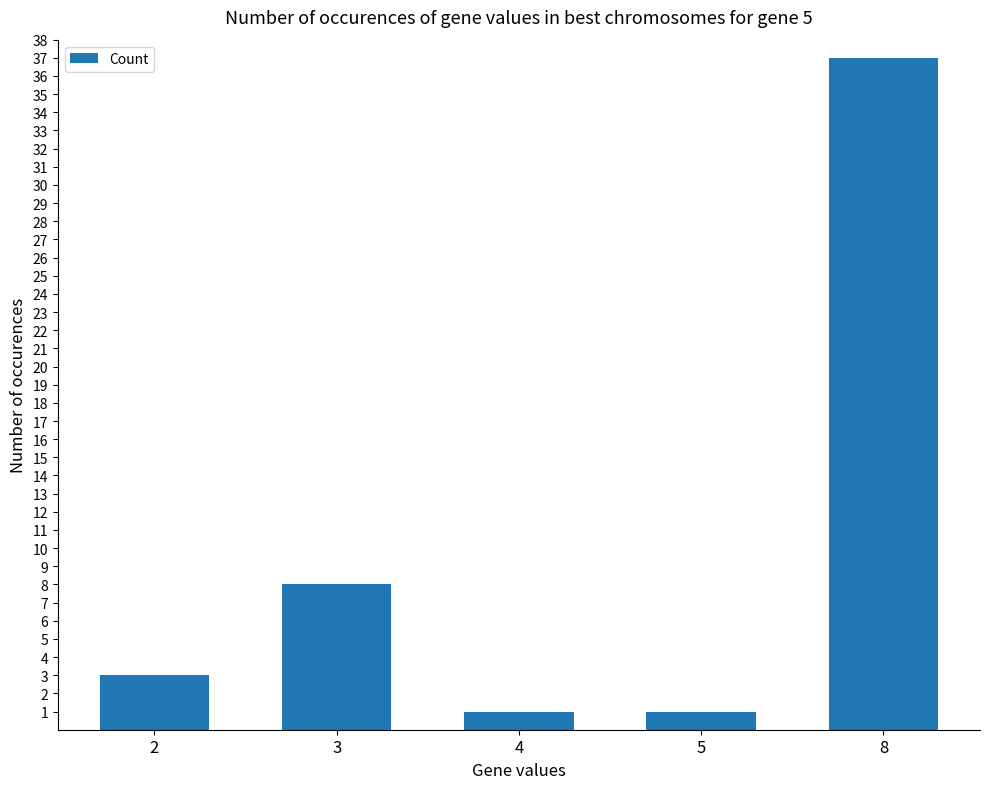

The chart shows a value of 1 at 2. True or false?

False